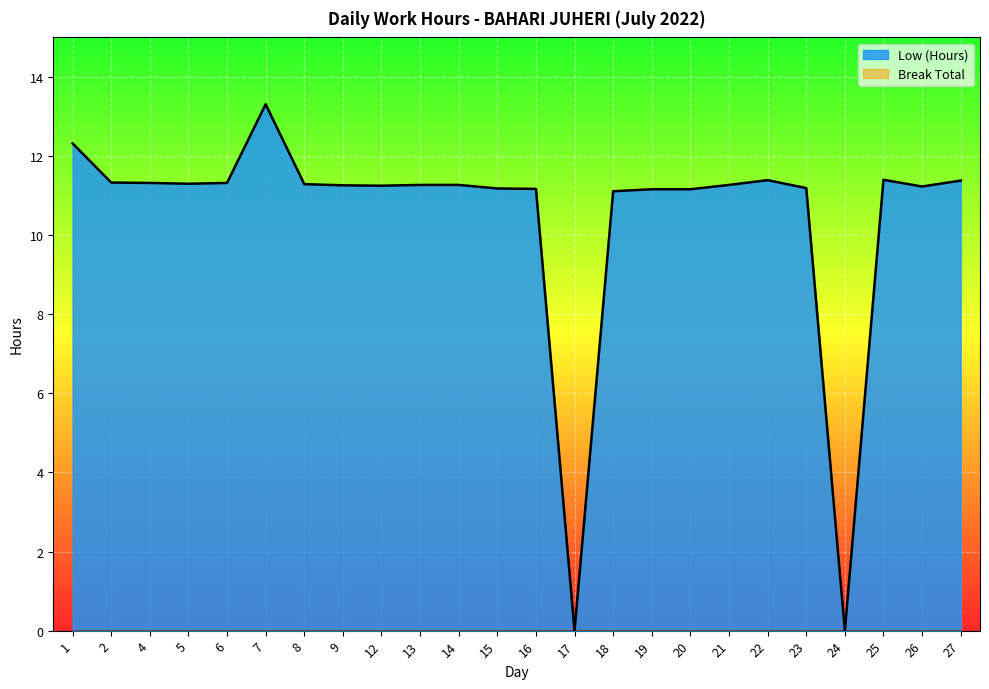

Reading left to right, extract all data points from this chart.

1=12.3	2=11.3	4=11.3	5=11.3	6=11.3	7=13.3	8=11.3	9=11.3	12=11.2	13=11.3	14=11.3	15=11.2	16=11.2	17=0.0	18=11.1	19=11.2	20=11.2	21=11.3	22=11.4	23=11.2	24=0.0	25=11.4	26=11.2	27=11.4